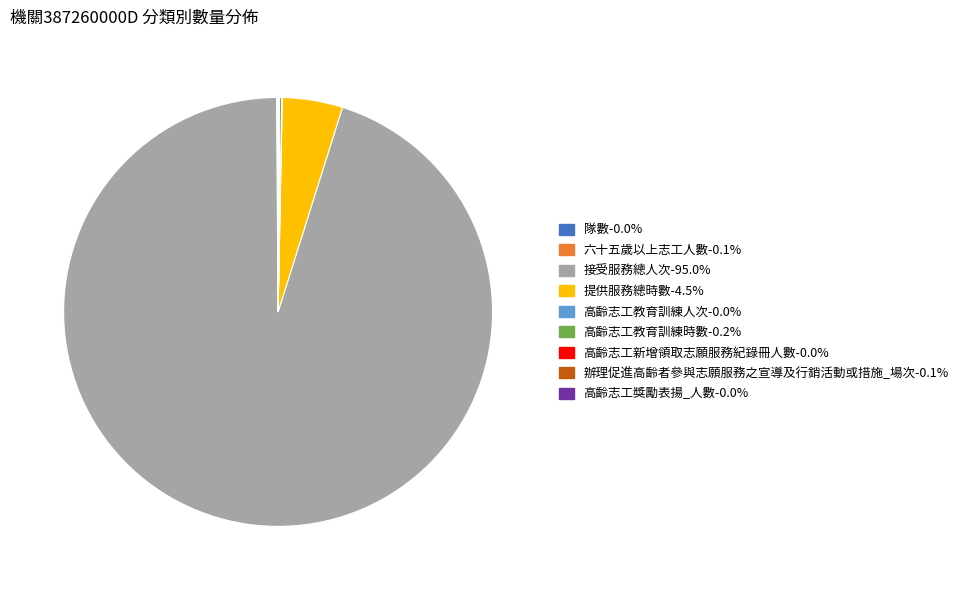

What is the largest slice in the pie chart?

接受服務總人次